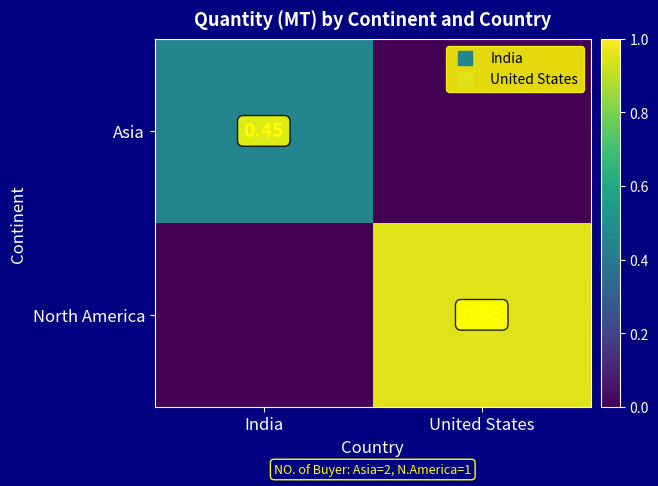

What is the total value across all series at United States?

0.9